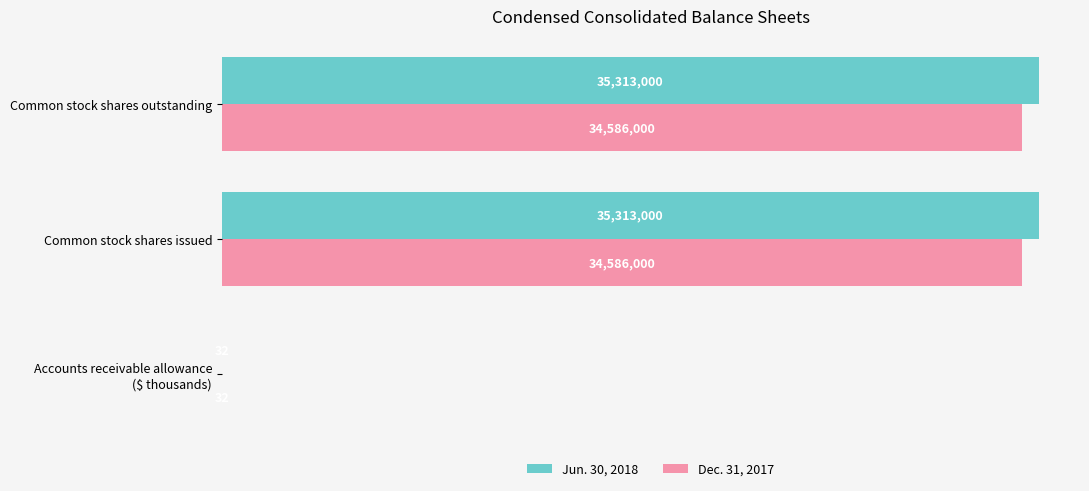

What are all the series names shown in the legend?

Jun. 30, 2018, Dec. 31, 2017